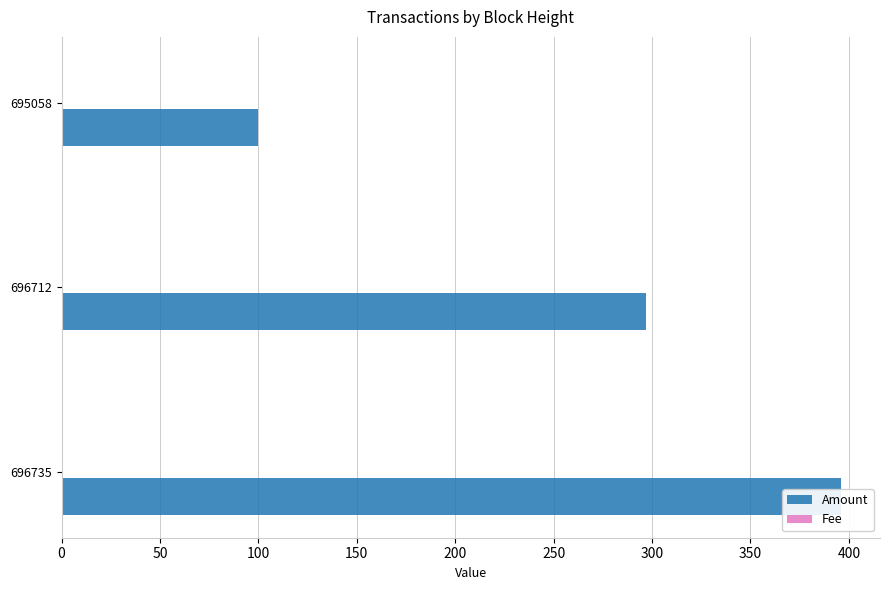

What is the average value of the Amount series?

264.3